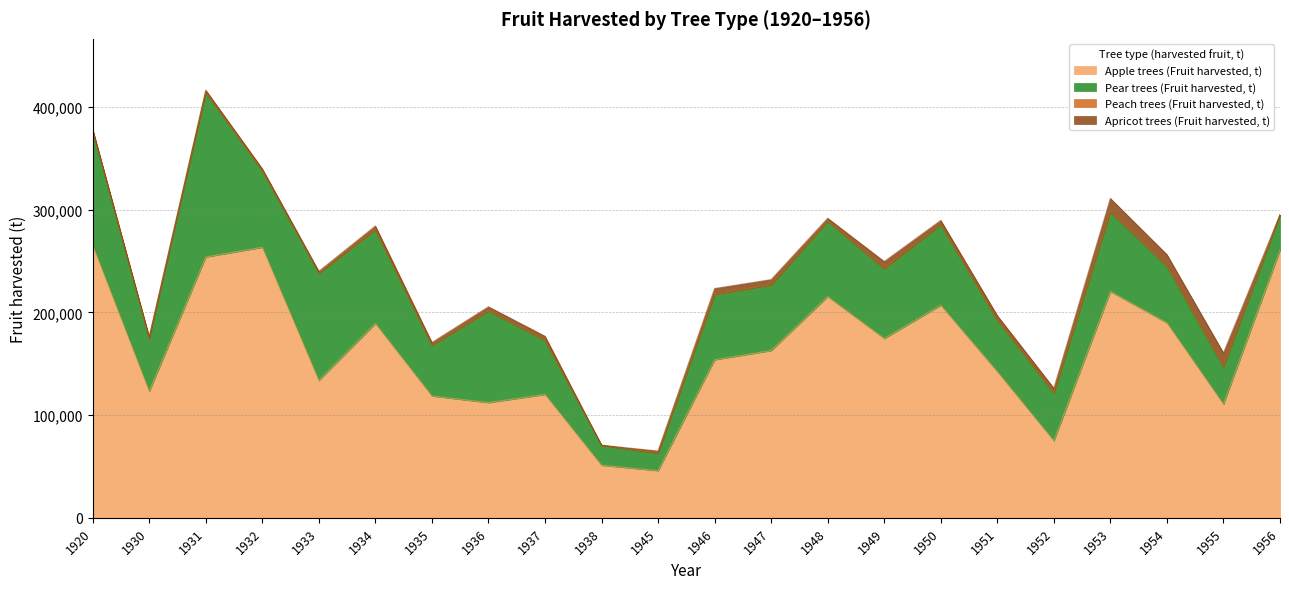

Reading left to right, transcribe all the data shown in this chart.

Apple trees (Fruit harvested, t): 265401	123104	253888	263328	133673	189168	118586	112127	120089	51187	45897	153856	162821	215341	174554	206913	142314	74978	220272	189734	110624	260571
Pear trees (Fruit harvested, t): 111157	51336	159854	74328	104335	90699	48992	88825	52329	19411	16727	63130	63573	73109	67657	78262	49852	46285	76950	54691	35682	34326
Peach trees (Fruit harvested, t): 406	274	409	450	314	781	490	663	757	29	287	649	574	480	631	494	540	548	1195	1106	1201	20
Apricot trees (Fruit harvested, t): 1352	1480	2109	1676	1599	3384	2556	3762	3586	50	2080	5535	4873	2643	6587	3788	4107	4289	12418	10642	12907	48